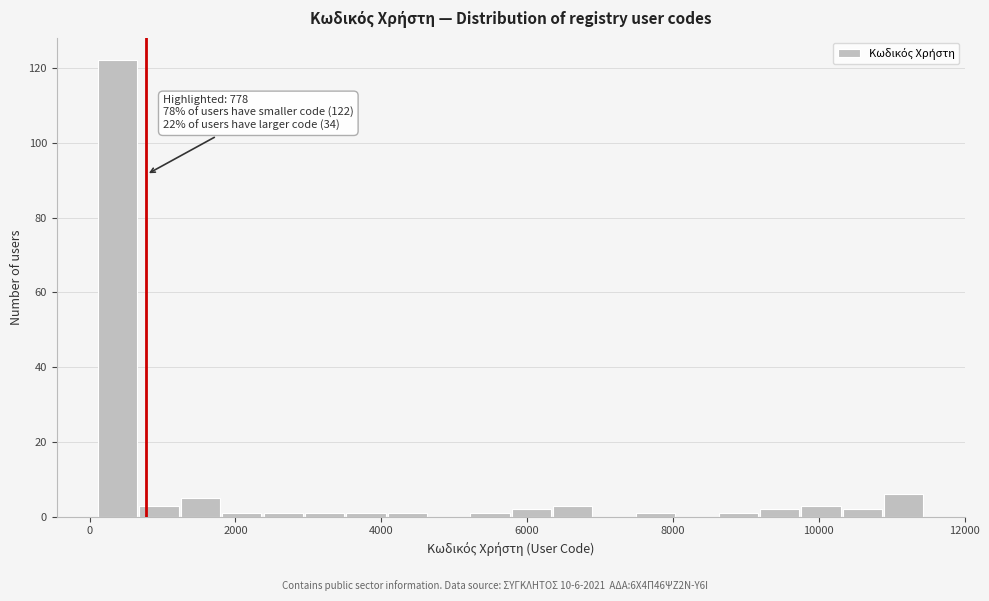

Read against the x-axis, roughly where is the centre of the tallest bar?

400